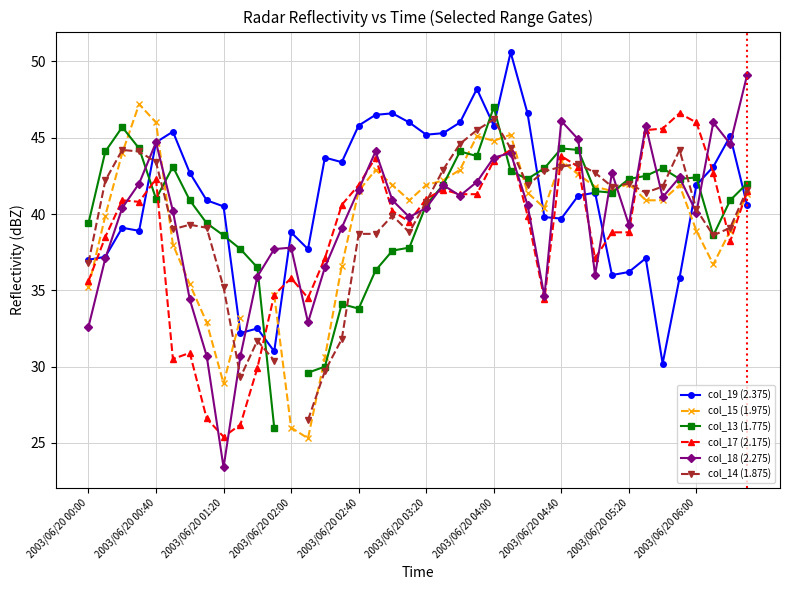

At how many categories does at least one series exceed 26?

40